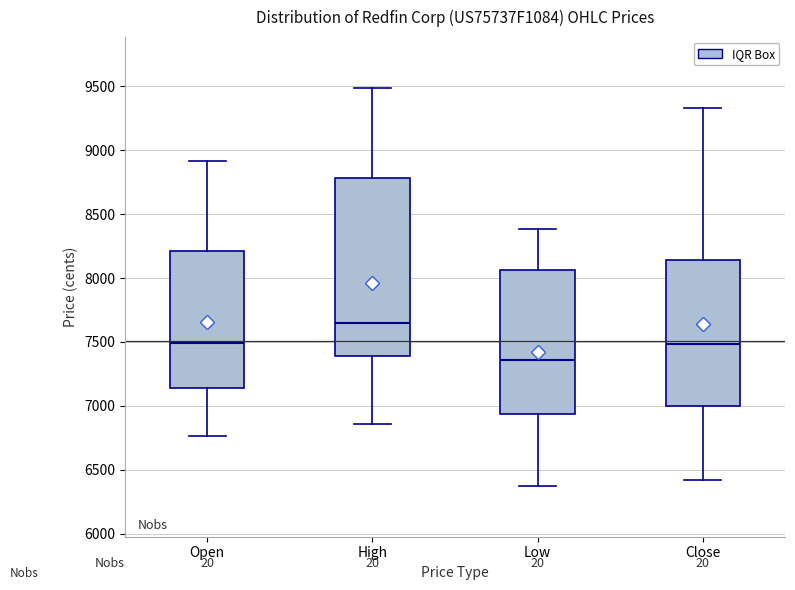

Comparing the boxes themselves (not the whiskers), which one is the tallest?

High